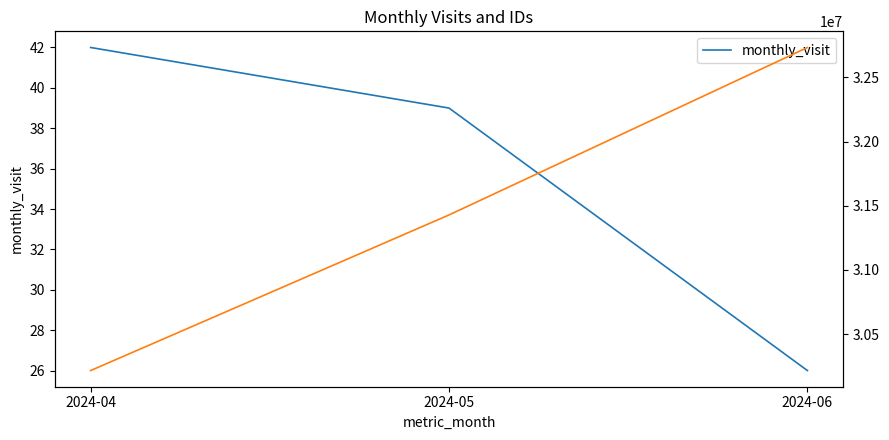

What is the difference between the values at 2024-05 and 2024-06?

13